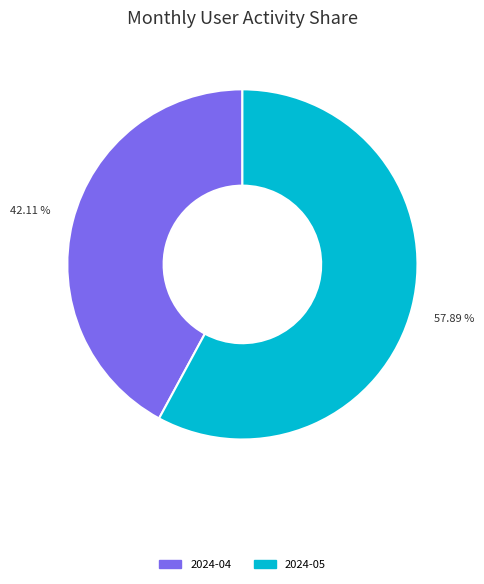

Is there any slice that represents more than half of the pie?

Yes